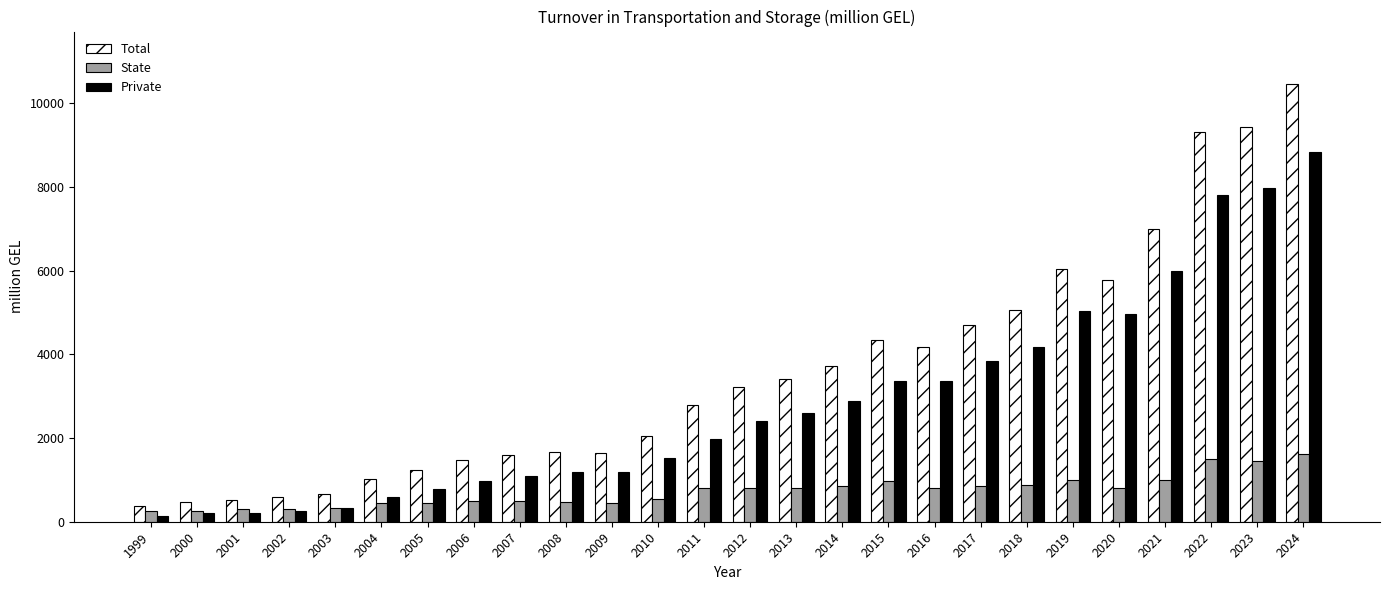

What is the average value of the Total series?

3564.8